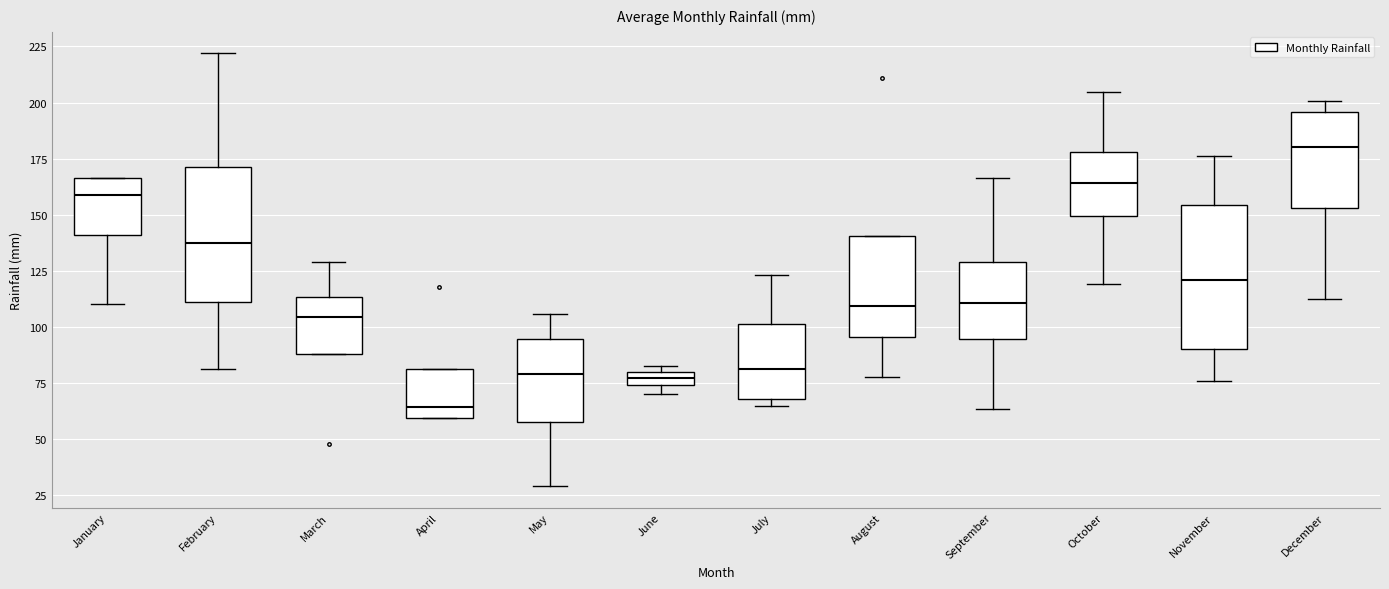

Which box's median line is the lowest?

April